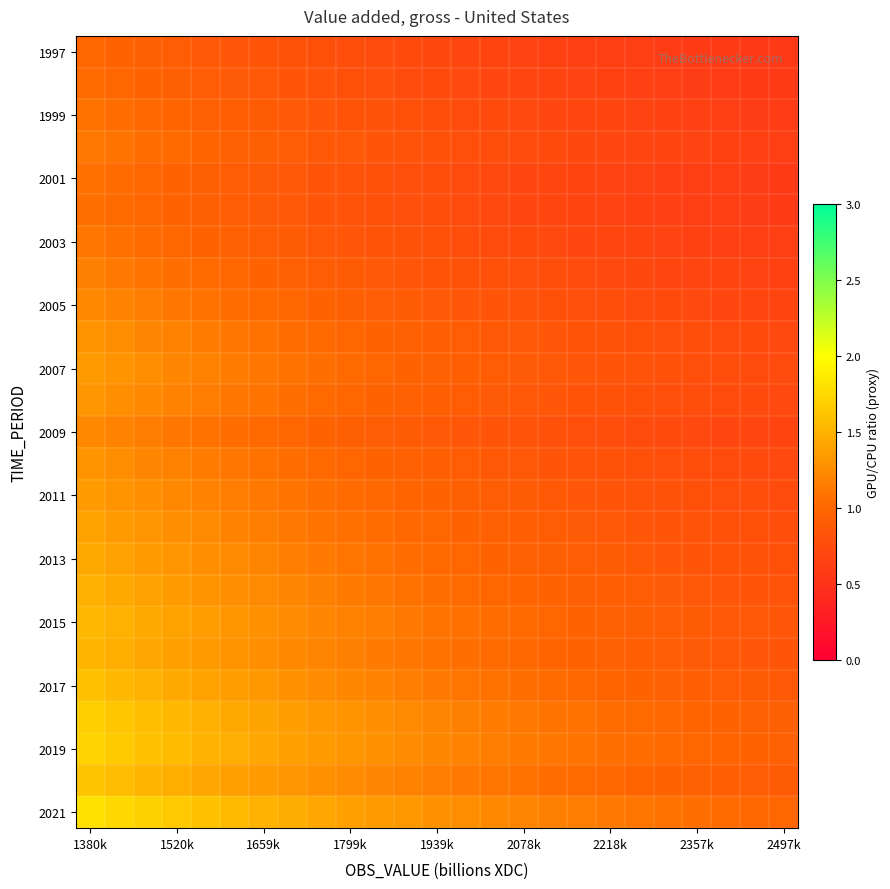

Which series has the largest range (max minus min)?

2021